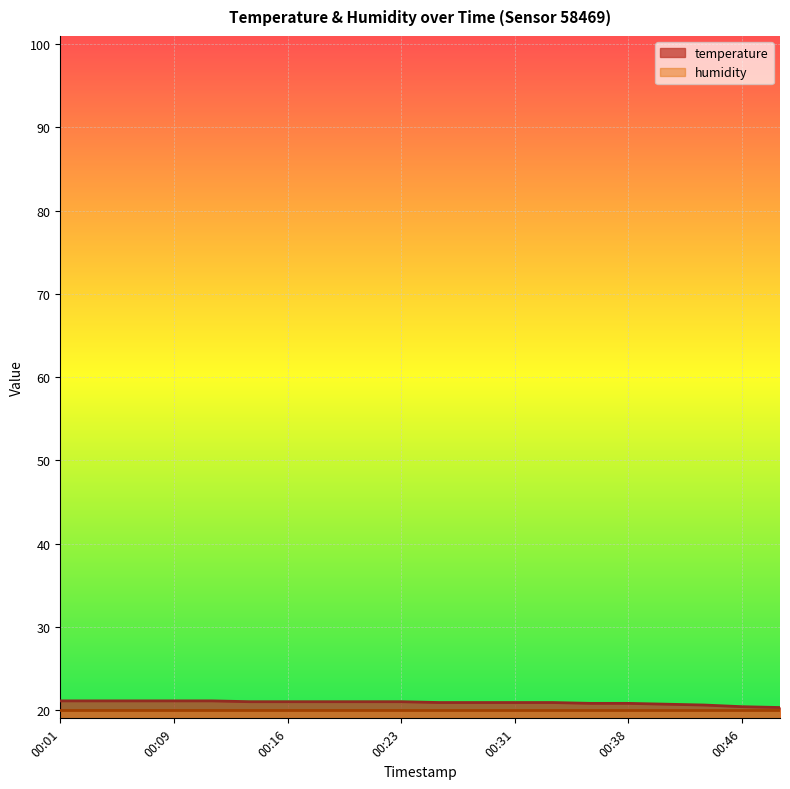

List the labels in order of value, largest first.

00:01, 00:04, 00:06, 00:09, 00:11, 00:14, 00:16, 00:18, 00:21, 00:23, 00:26, 00:28, 00:31, 00:33, 00:36, 00:38, 00:41, 00:43, 00:46, 00:48